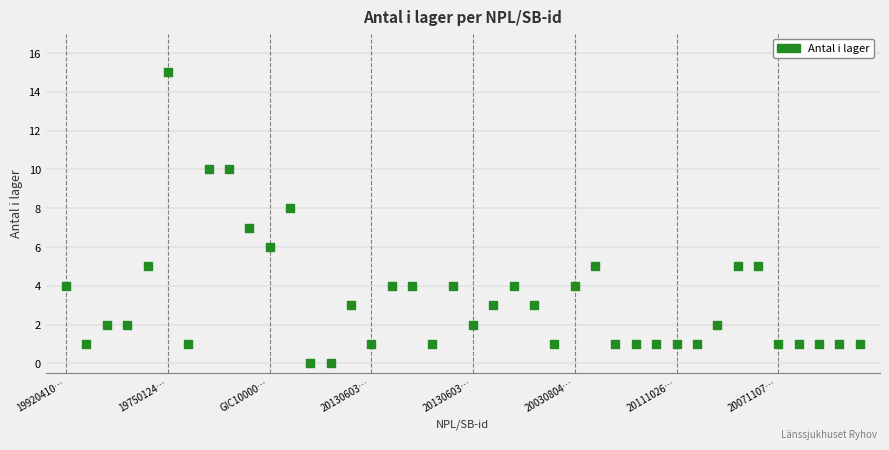

Count the number of points in this scatter plot.

40